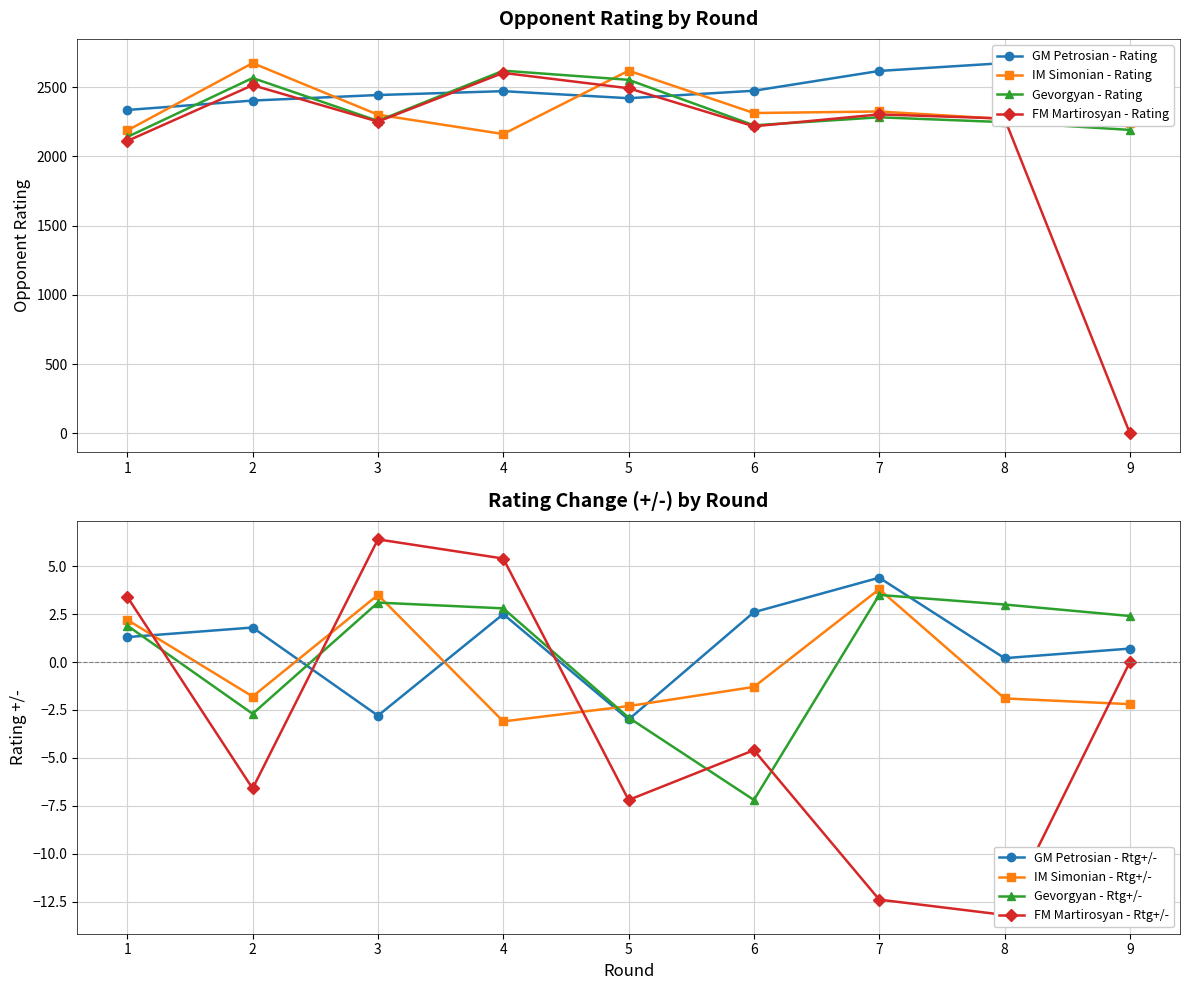

What are all the series names shown in the legend?

GM Petrosian - Rating, IM Simonian - Rating, Gevorgyan - Rating, FM Martirosyan - Rating